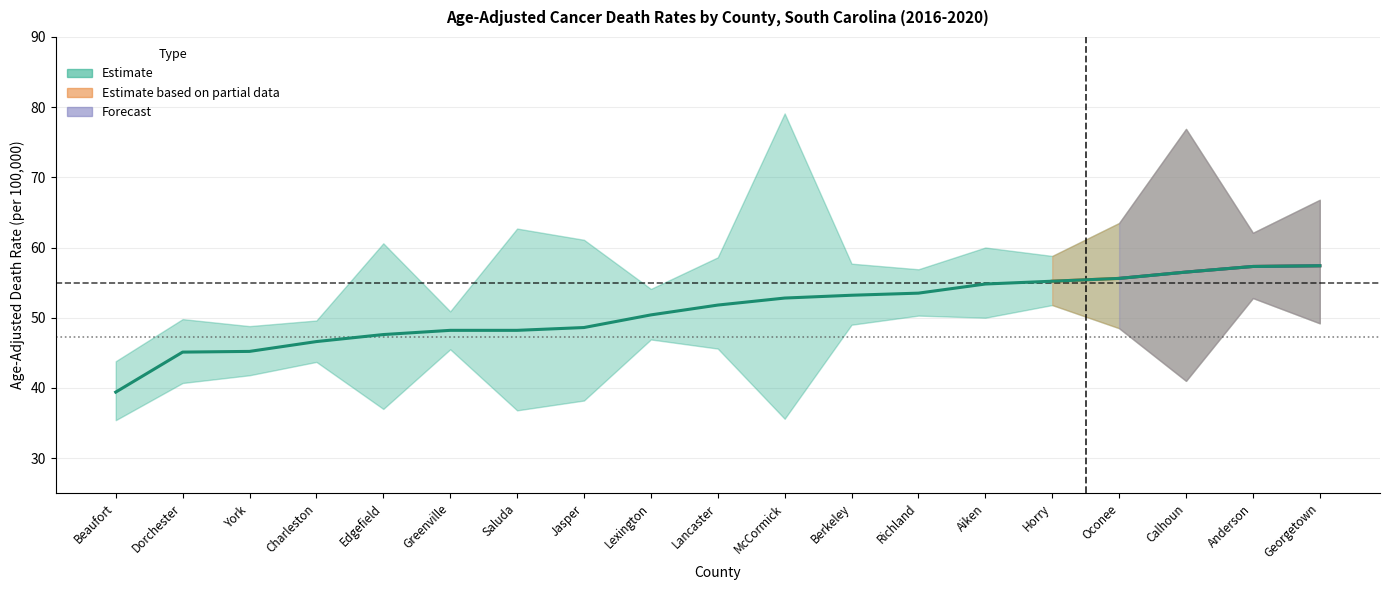

How many data points does each series have?

19